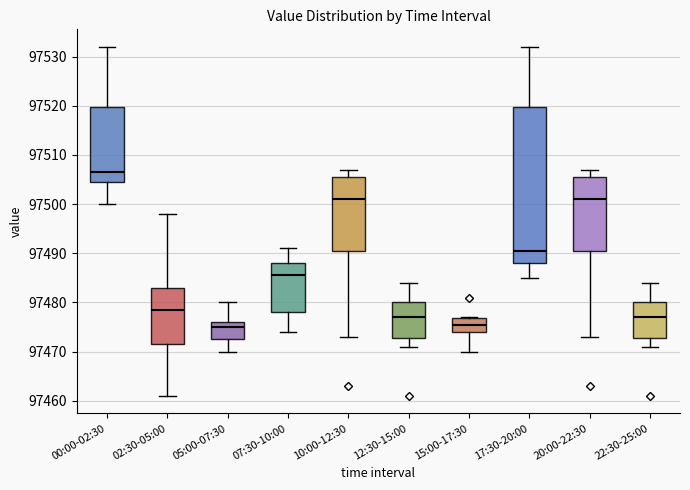

Which box has the highest median line?

00:00-02:30